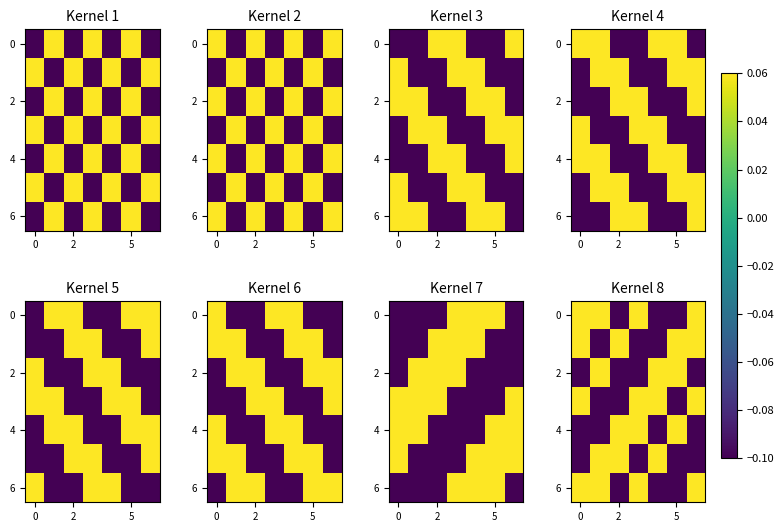

Between 6 and 0, which is larger?

6